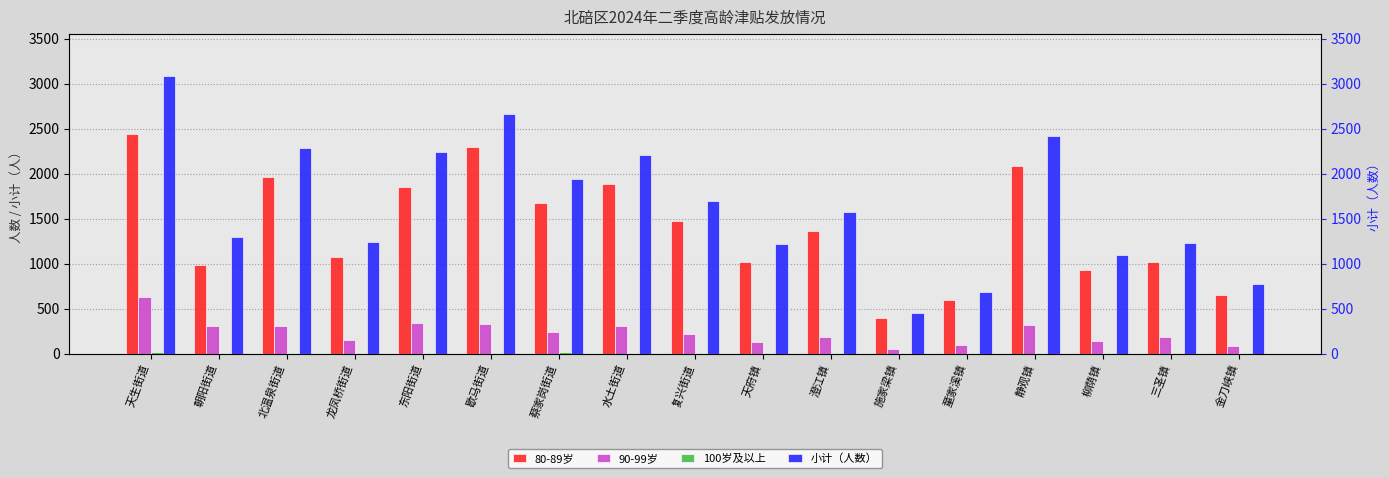

Reading left to right, transcribe all the data shown in this chart.

80-89岁: 天生街道=2441	朝阳街道=987	北温泉街道=1963	龙凤桥街道=1075	东阳街道=1855	歇马街道=2294	蔡家岗街道=1672	水土街道=1882	复兴街道=1469	天府镇=1018	澄江镇=1356	施家梁镇=396	童家溪镇=590	静观镇=2084	柳荫镇=933	三圣镇=1021	金刀峡镇=647
90-99岁: 天生街道=629	朝阳街道=302	北温泉街道=310	龙凤桥街道=155	东阳街道=337	歇马街道=332	蔡家岗街道=244	水土街道=305	复兴街道=214	天府镇=130	澄江镇=182	施家梁镇=48	童家溪镇=92	静观镇=316	柳荫镇=136	三圣镇=181	金刀峡镇=86
100岁及以上: 天生街道=14	朝阳街道=4	北温泉街道=7	龙凤桥街道=5	东阳街道=4	歇马街道=7	蔡家岗街道=16	水土街道=8	复兴街道=4	天府镇=6	澄江镇=1	施家梁镇=1	童家溪镇=1	静观镇=9	柳荫镇=1	三圣镇=3	金刀峡镇=3
小计（人数）: 天生街道=3087	朝阳街道=1295	北温泉街道=2288	龙凤桥街道=1240	东阳街道=2237	歇马街道=2665	蔡家岗街道=1935	水土街道=2203	复兴街道=1694	天府镇=1216	澄江镇=1575	施家梁镇=445	童家溪镇=685	静观镇=2419	柳荫镇=1100	三圣镇=1227	金刀峡镇=772